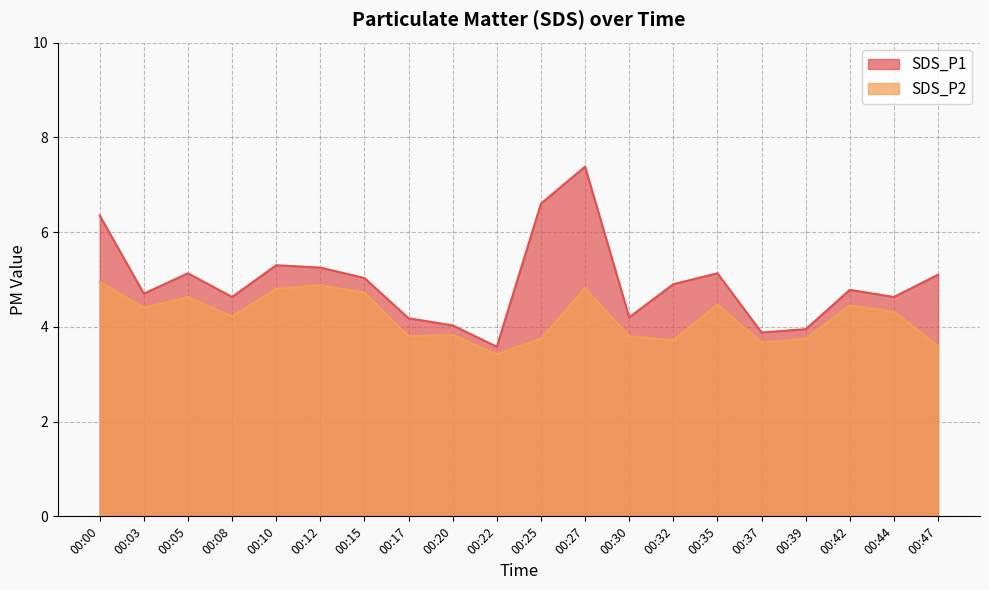

At how many categories does at least one series exceed 4?

17